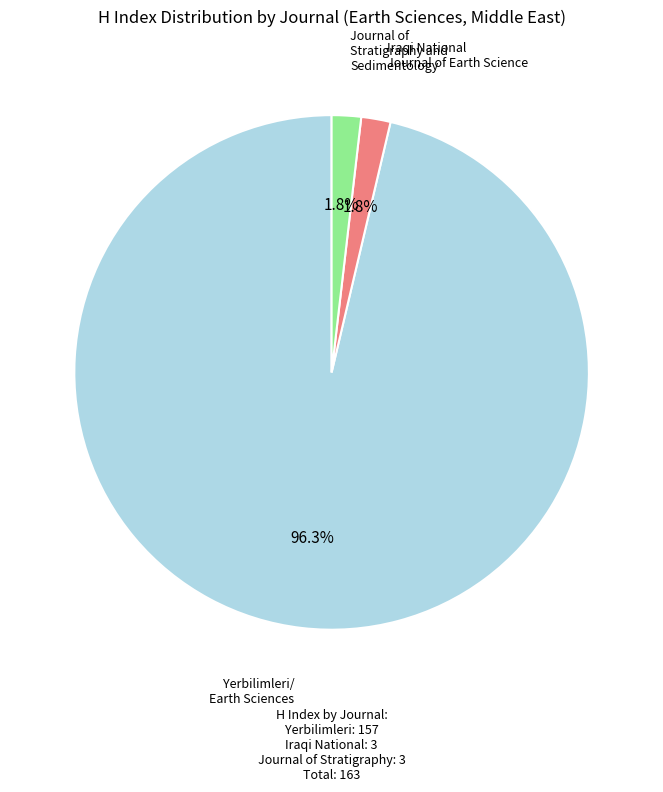

Is there a majority slice in this chart?

Yes